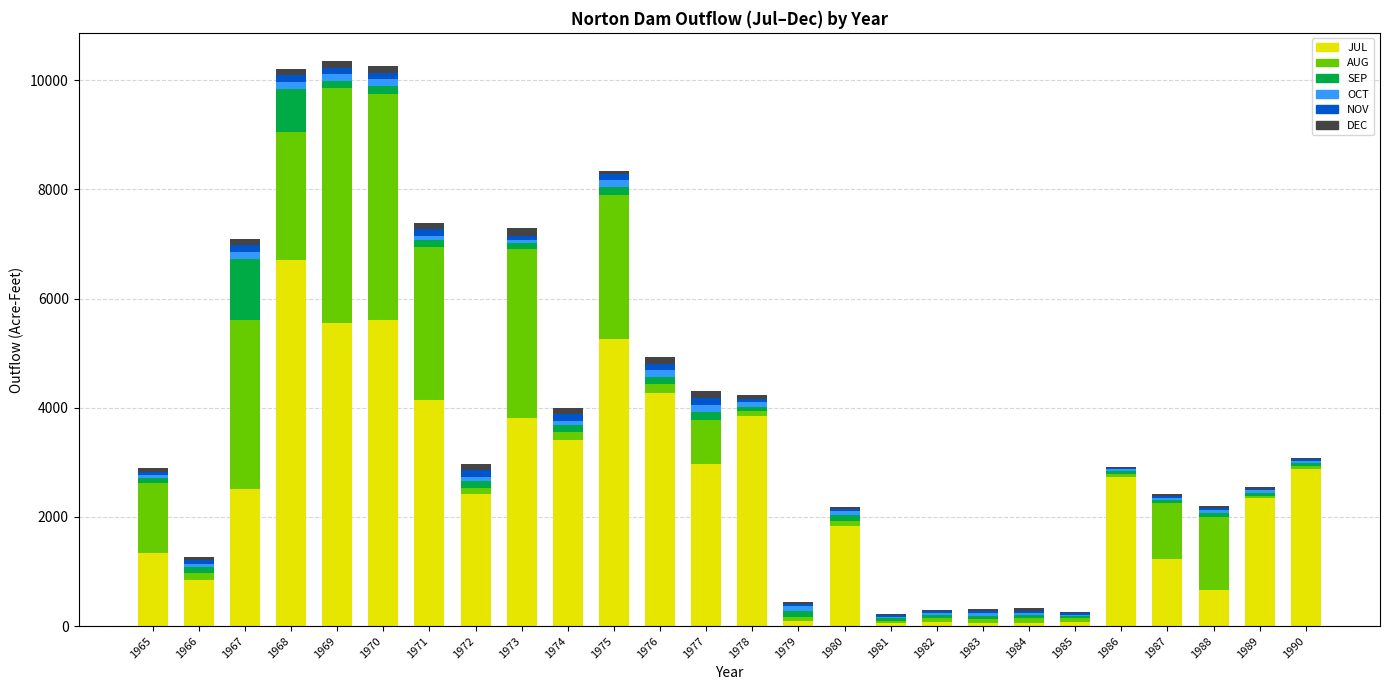

What is the highest value of the JUL series?

6712.0